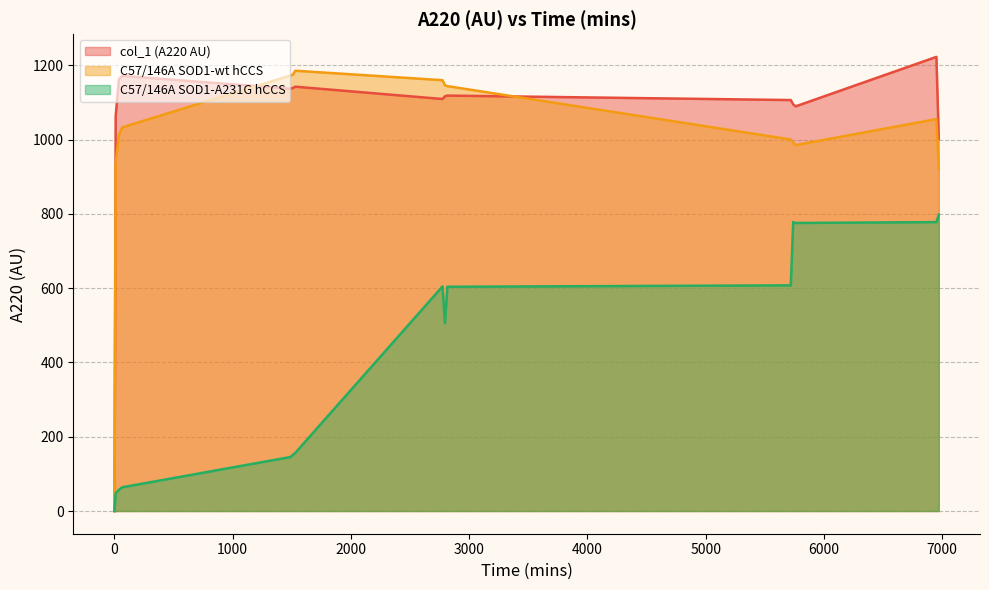

Reading left to right, transcribe all the data shown in this chart.

col_1 (A220 AU): 0.0	1064.2	1162.3	1172.0	1137.1	1139.5	1142.8	1109.6	1117.0	1118.8	1106.8	1095.3	1089.8	1223.1	1002.5
C57/146A SOD1-wt hCCS: 0.0	936.0	1013.2	1033.3	1172.9	1175.4	1185.8	1160.3	1146.6	1144.3	1000.6	992.5	985.6	1055.5	920.7
C57/146A SOD1-A231G hCCS: 0.0	48.4	57.0	63.9	145.4	151.4	156.6	605.0	505.9	604.0	607.8	778.4	775.8	778.1	798.0